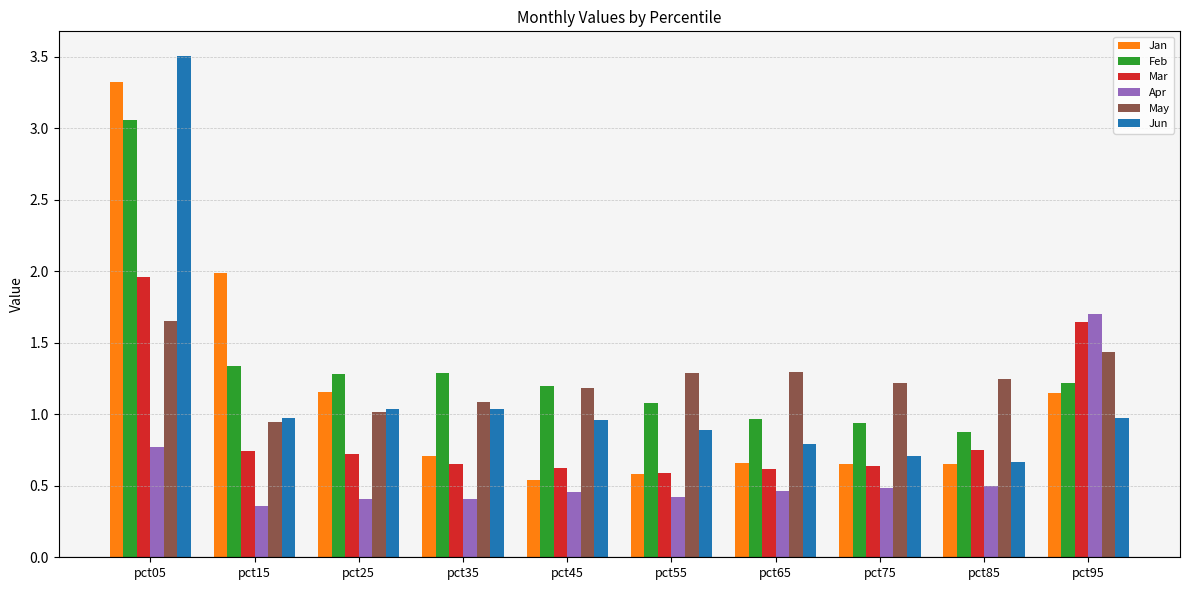

Which category has the lowest value in the Jan series?

pct45